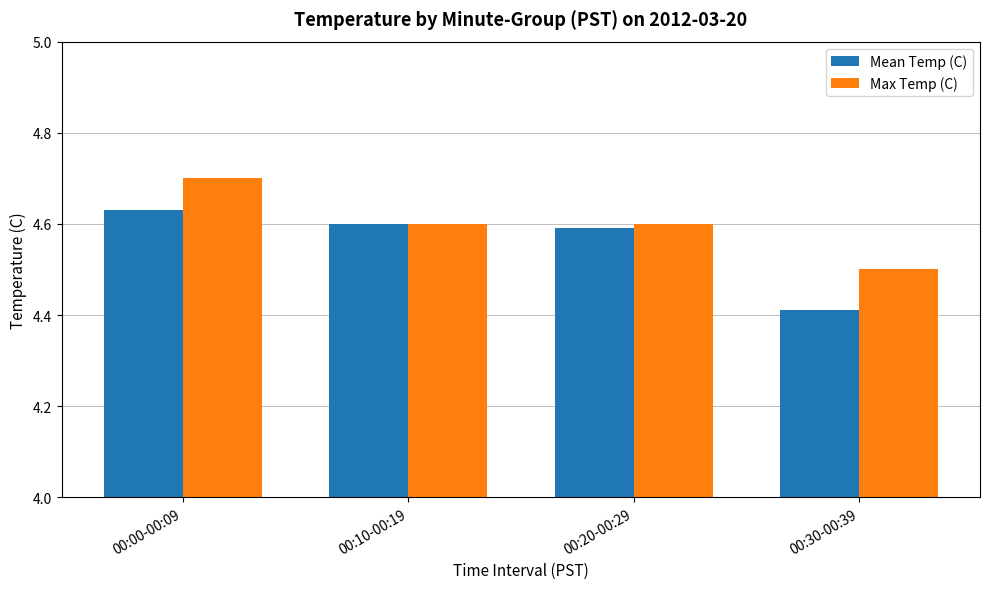

Where is Mean Temp (C) nearest to the value 4?

00:30-00:39